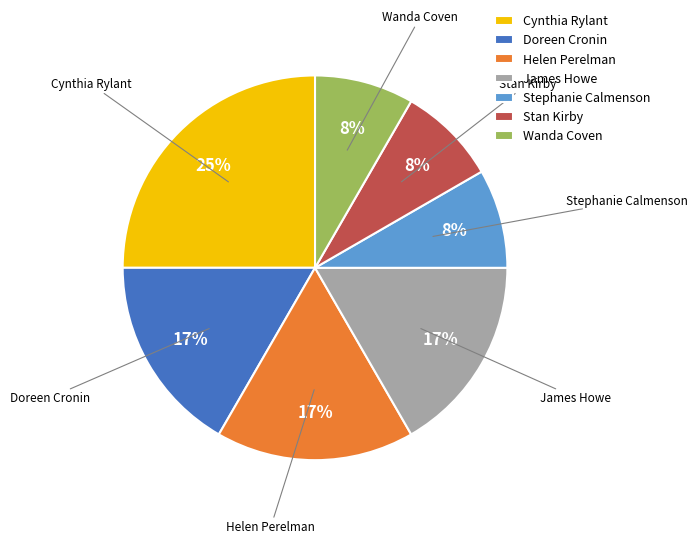

Which has a higher value, Stan Kirby or Helen Perelman?

Helen Perelman